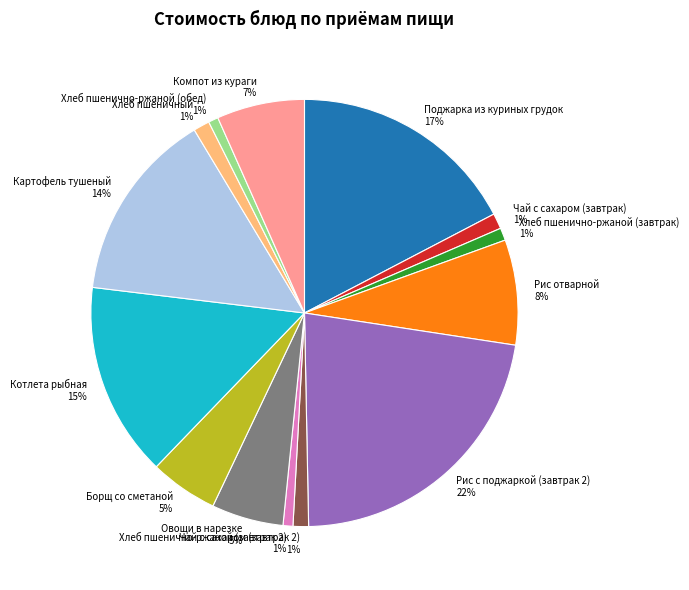

Count the number of slices in the pie.

14